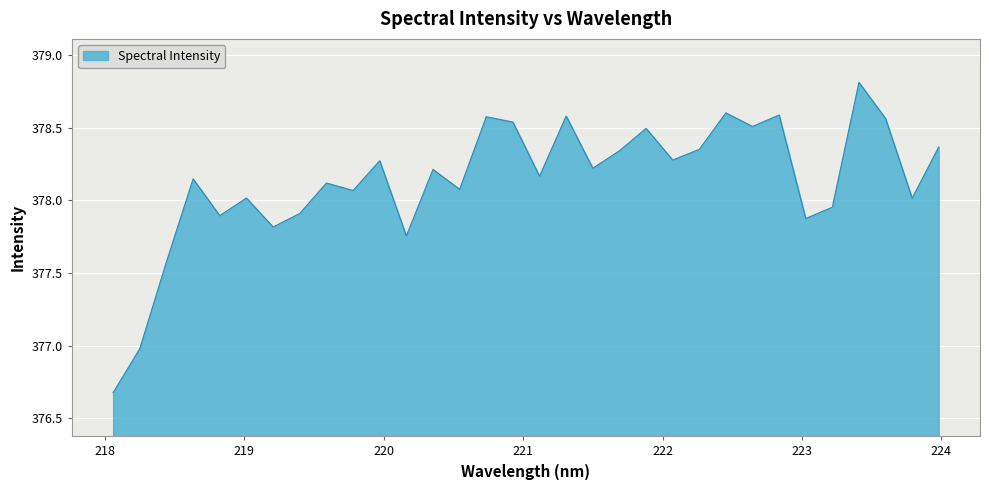

What is the greatest value displayed?

378.8